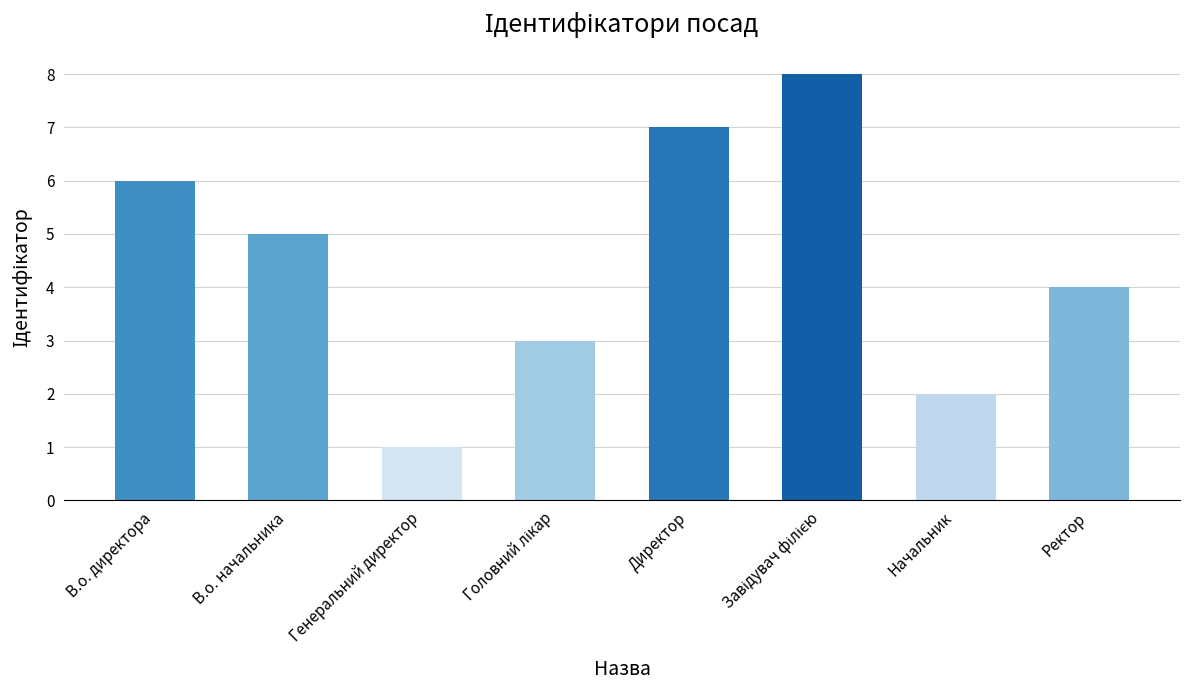

The value at Ректор is 5. True or false?

False